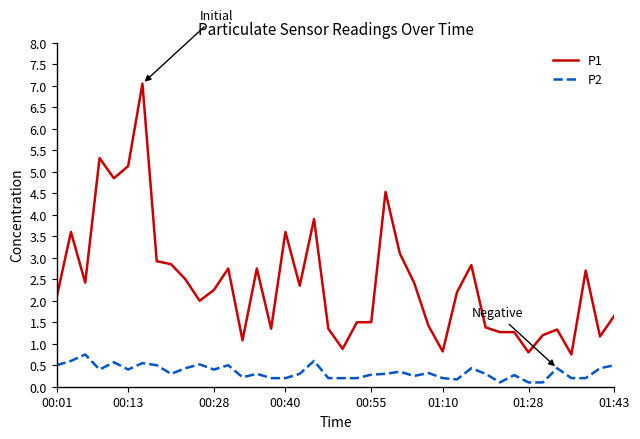

True or false: P1 and P2 intersect in this chart.

False